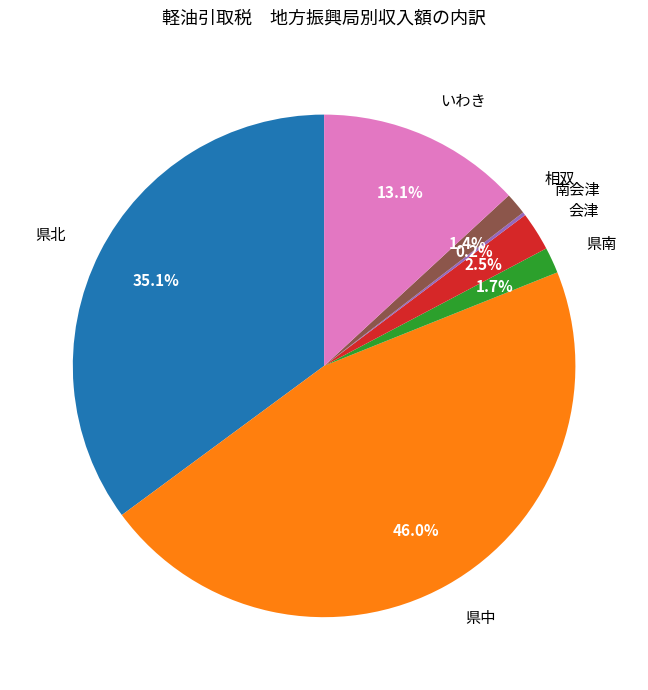

Is there any slice that represents more than half of the pie?

No